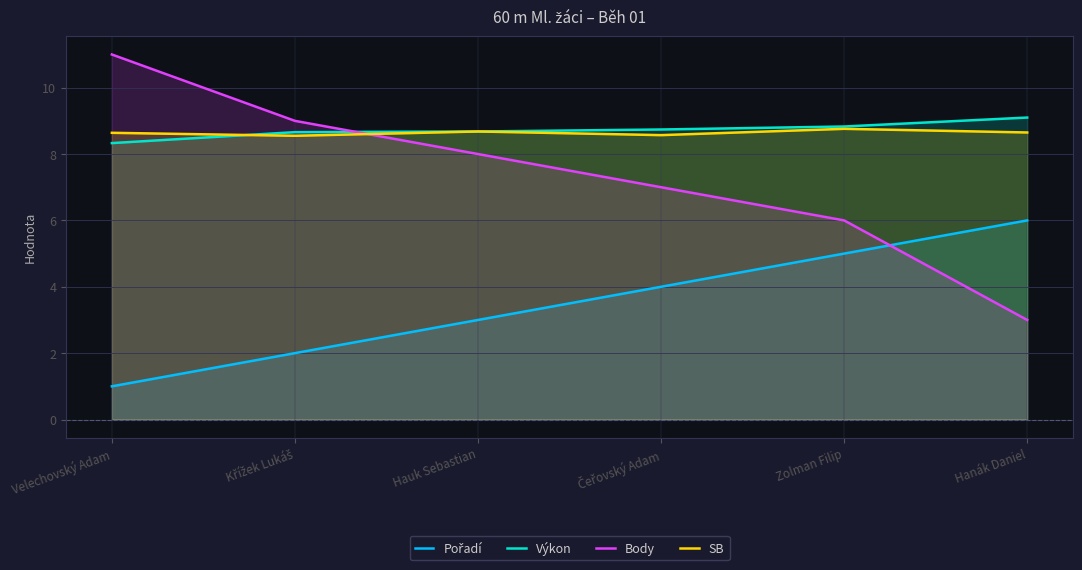

Rank the series by their maximum value, from highest to lowest.

Body, Výkon, SB, Pořadí